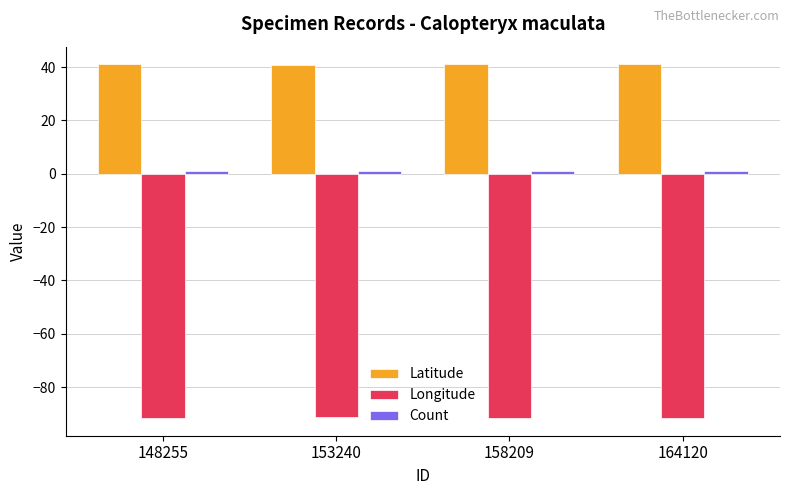

What is the spread (max minus min) of values at 148255?

132.6